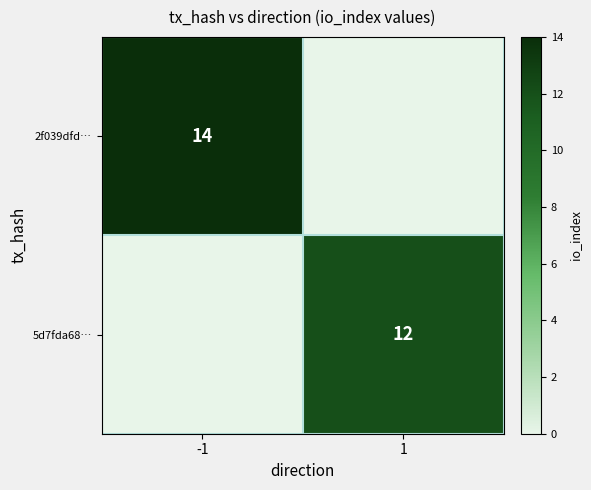

The 5d7fda68… series shows 6 at 1. True or false?

False